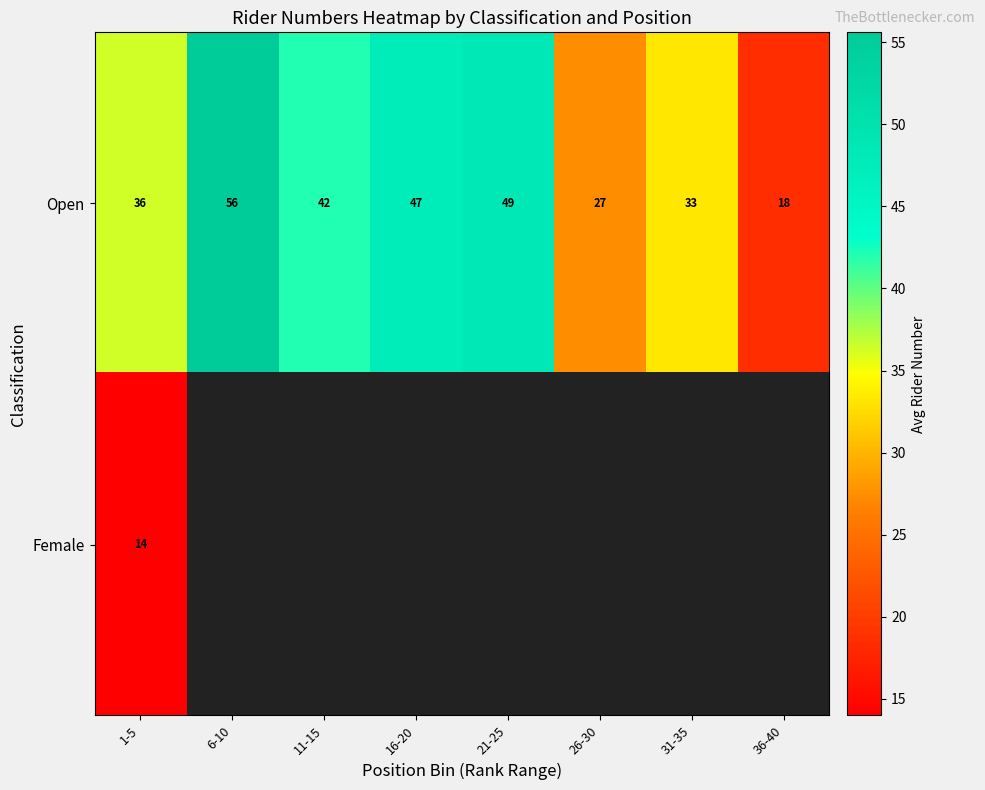

What is the sum of the Open values at 36-40 and 11-15?

60.0